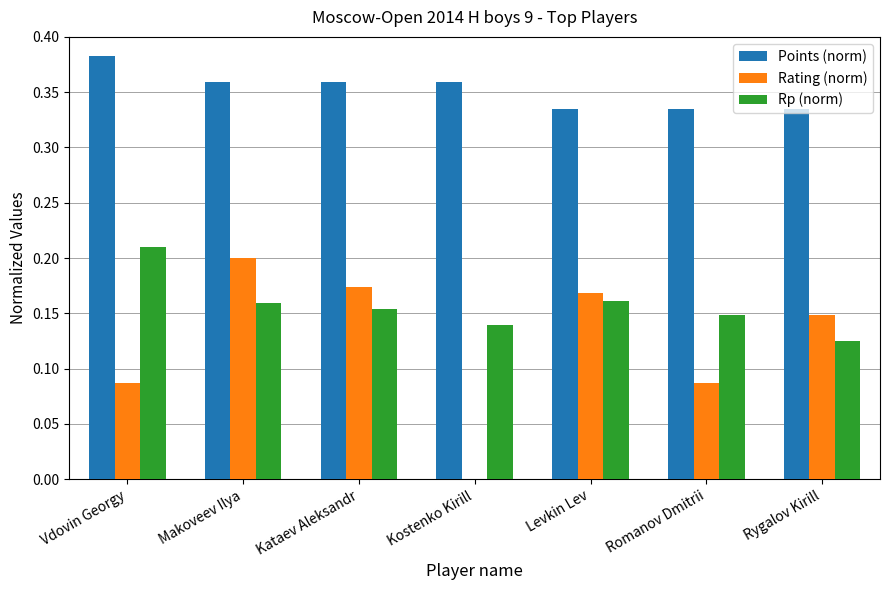

Is the value of Rp (norm) at Rygalov Kirill greater than the value of Points (norm) at Rygalov Kirill?

No